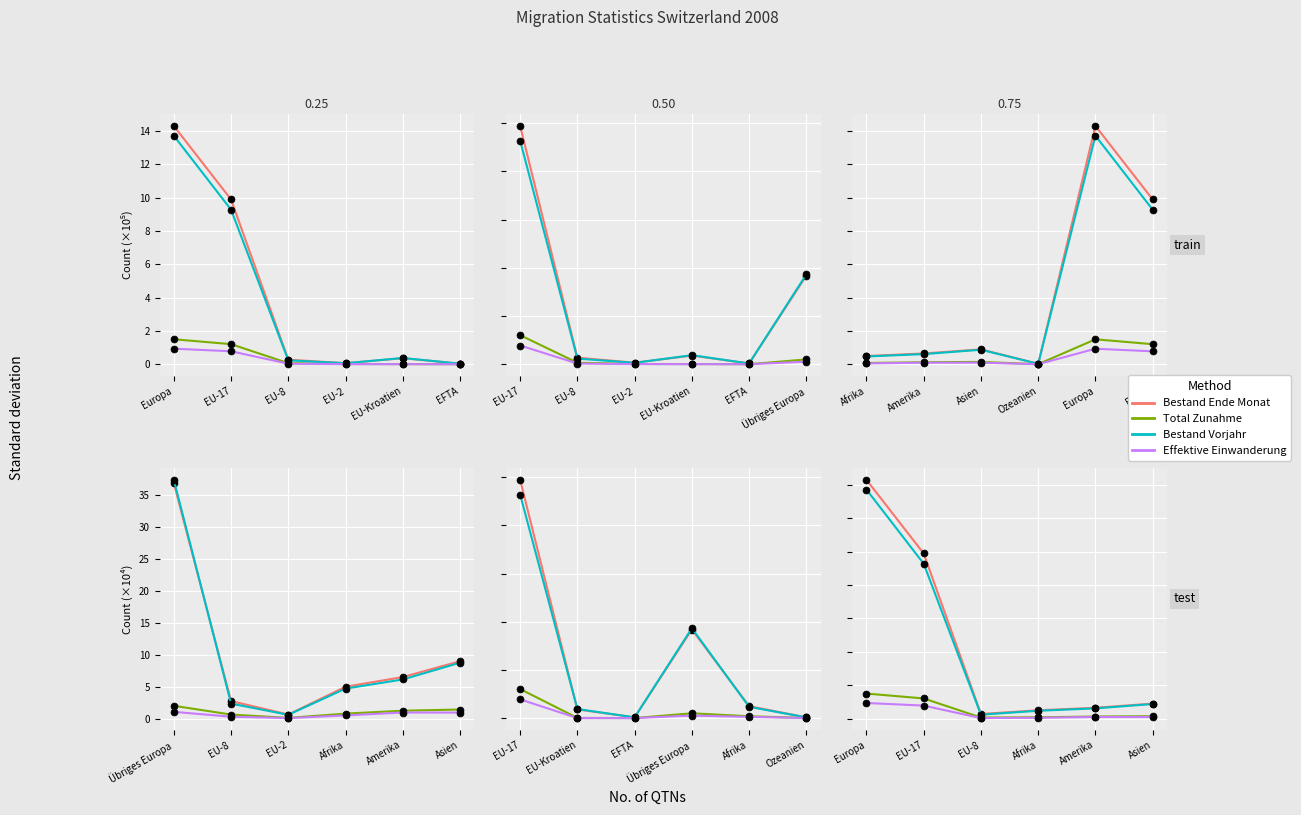

At Asien, list the series in order from largest to smallest.

Bestand Ende Monat, Bestand Vorjahr, Total Zunahme, Effektive Einwanderung